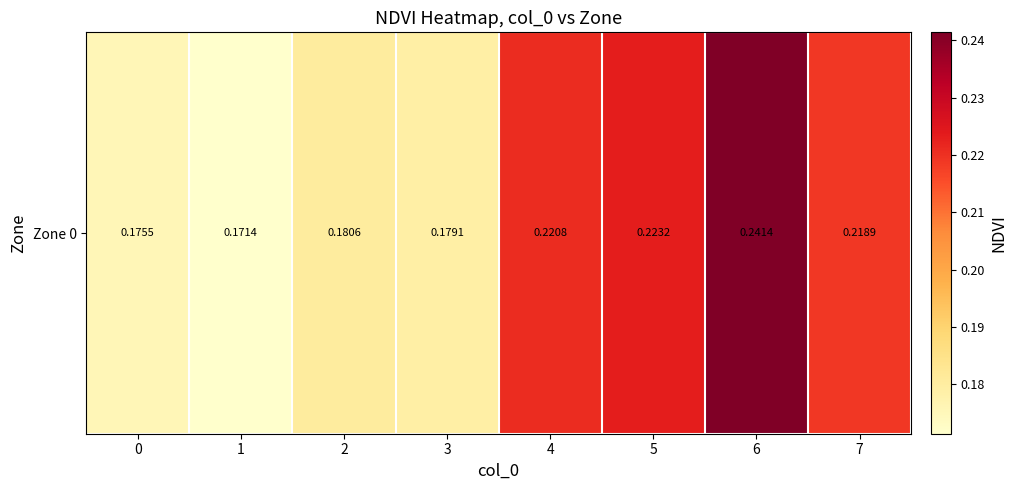

True or false: the data shows 0.1 at 4.

False